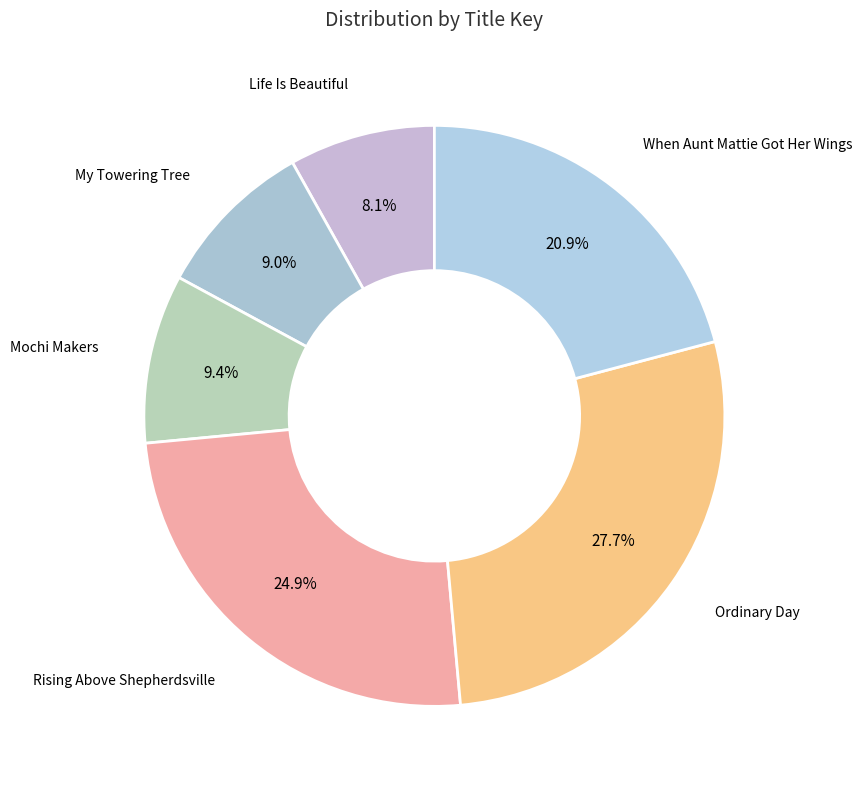

Which slice is the largest?

Ordinary Day